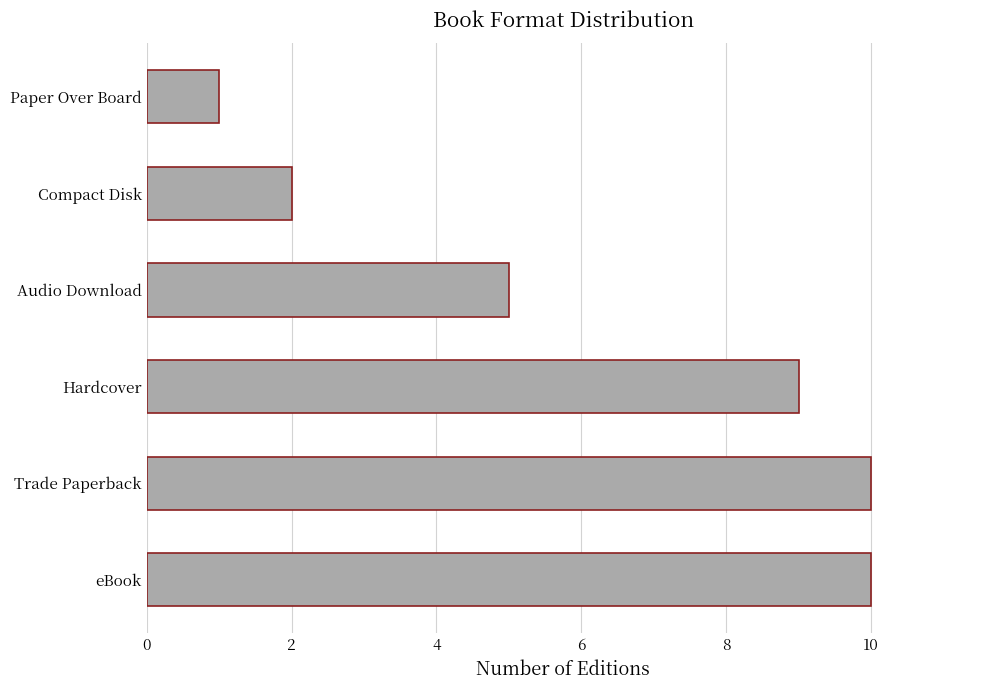

What is the average value?

6